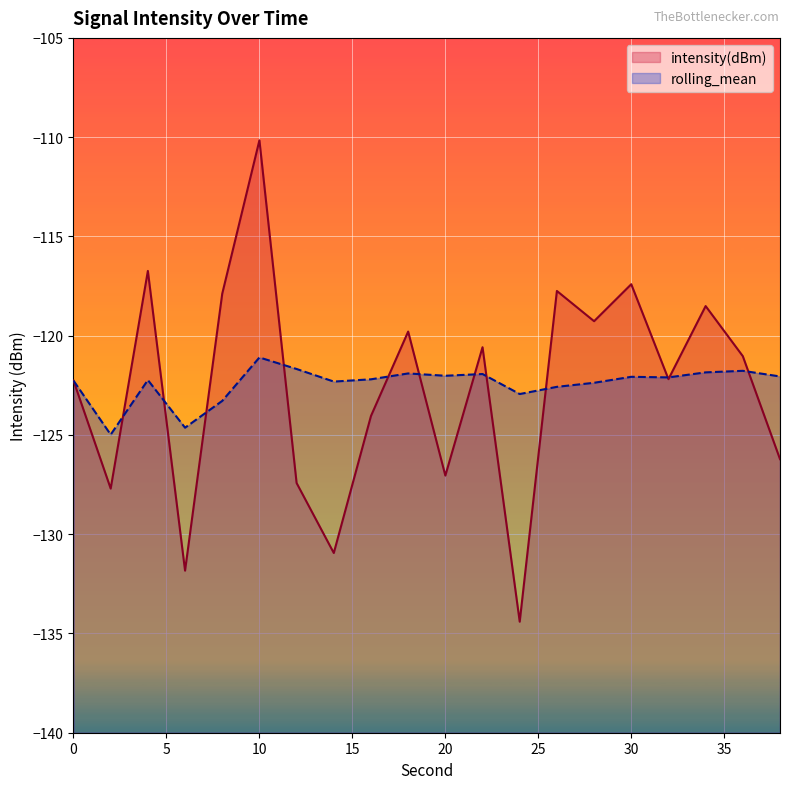

Which label corresponds to the largest value in the chart?

10